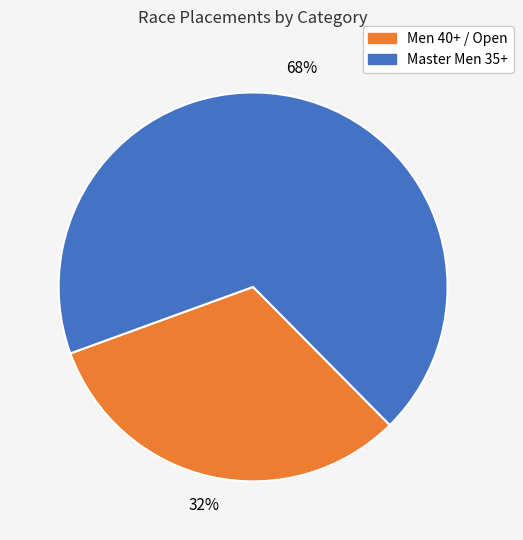

To the nearest percent, what is the average slice percentage?

50%